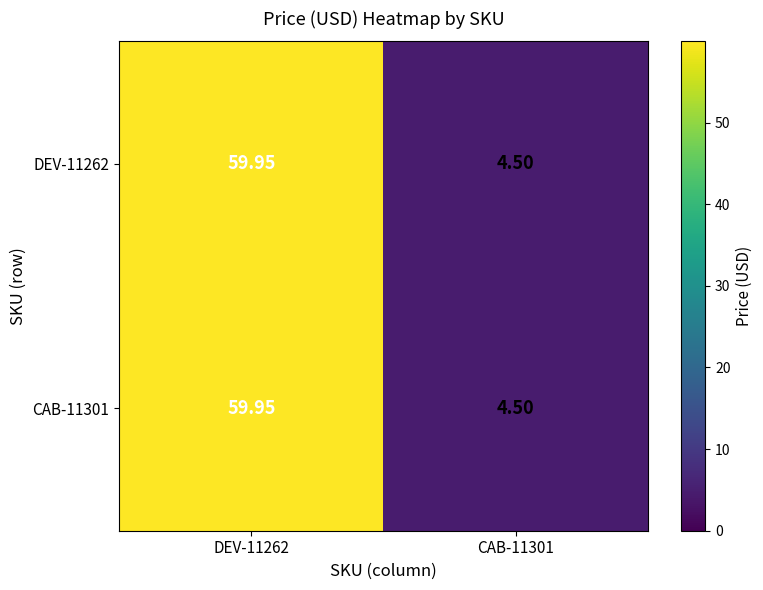

Is the value of CAB-11301 at CAB-11301 greater than the value of DEV-11262 at DEV-11262?

No